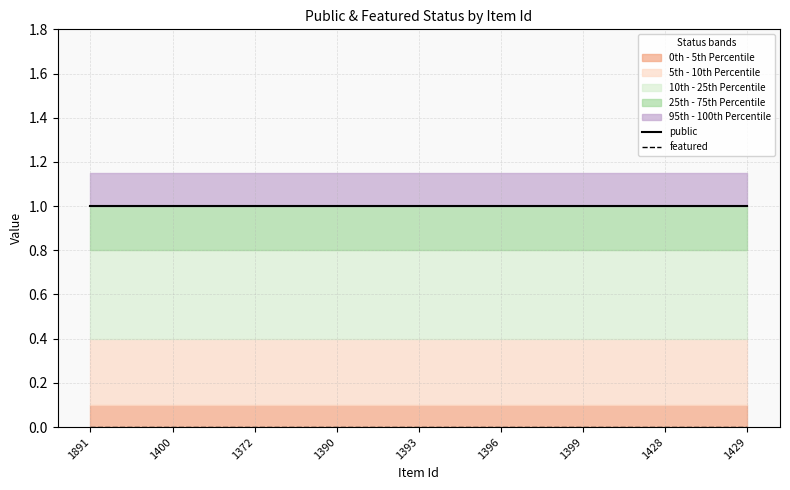

At which category is the sum across all series the highest?

1891